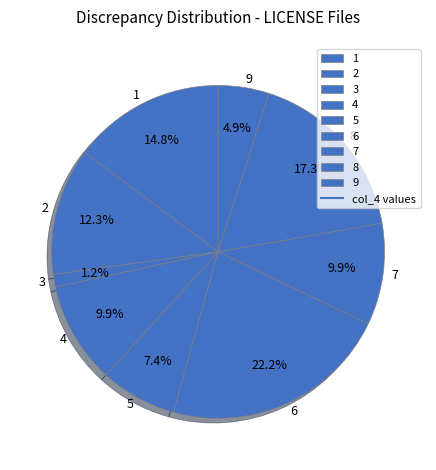

To the nearest percent, what percentage of the pie is 6?

22%